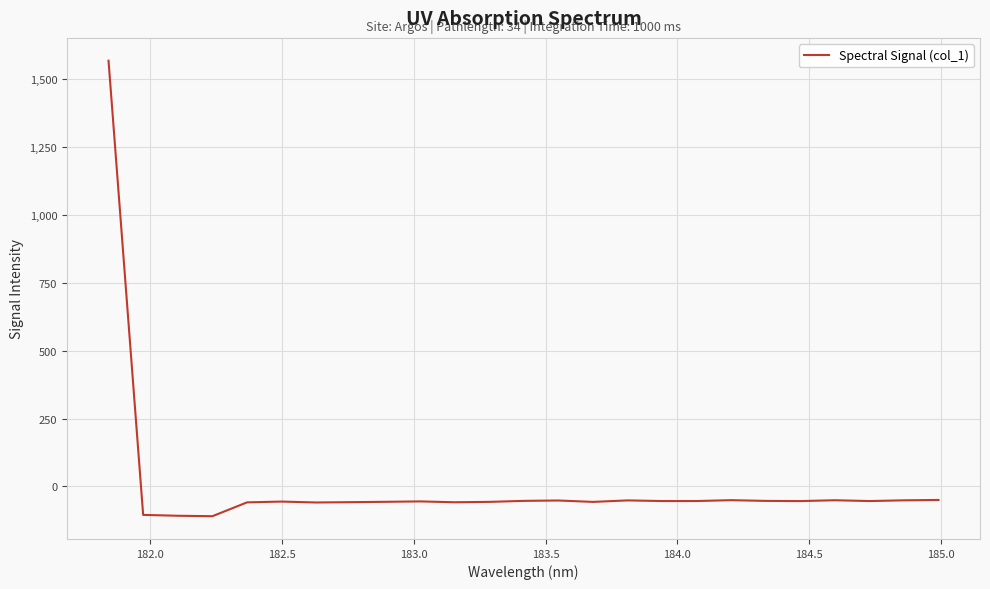

What is the smallest value displayed?

-109.5